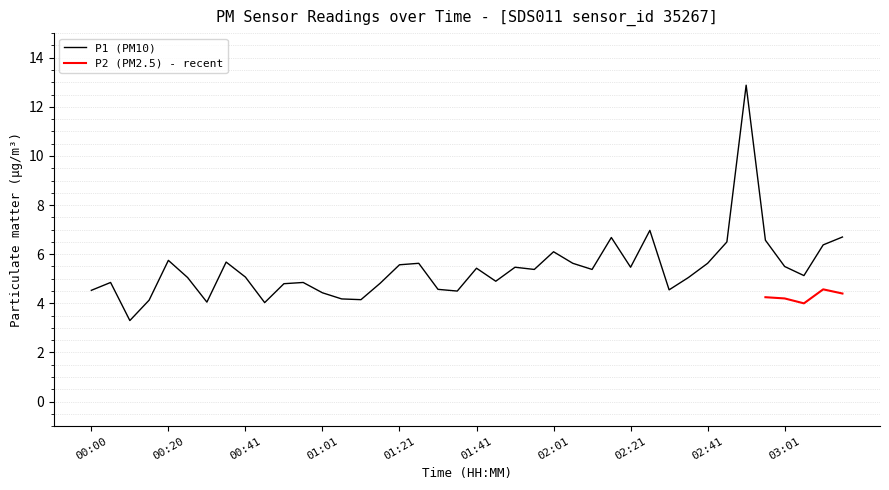

The chart shows a value of 8.3 at 03:01. True or false?

False